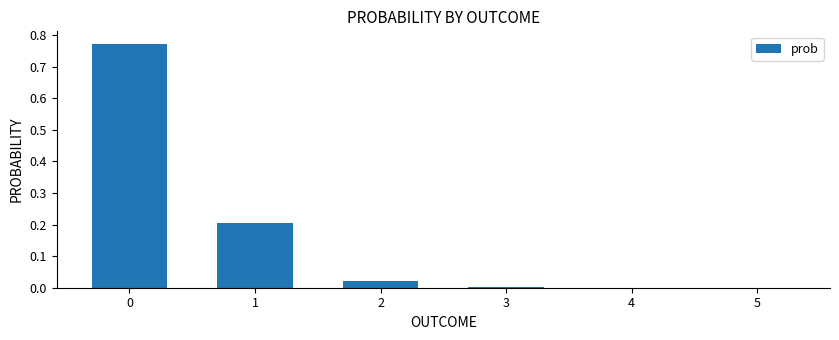

Count the number of categories in the chart.

6